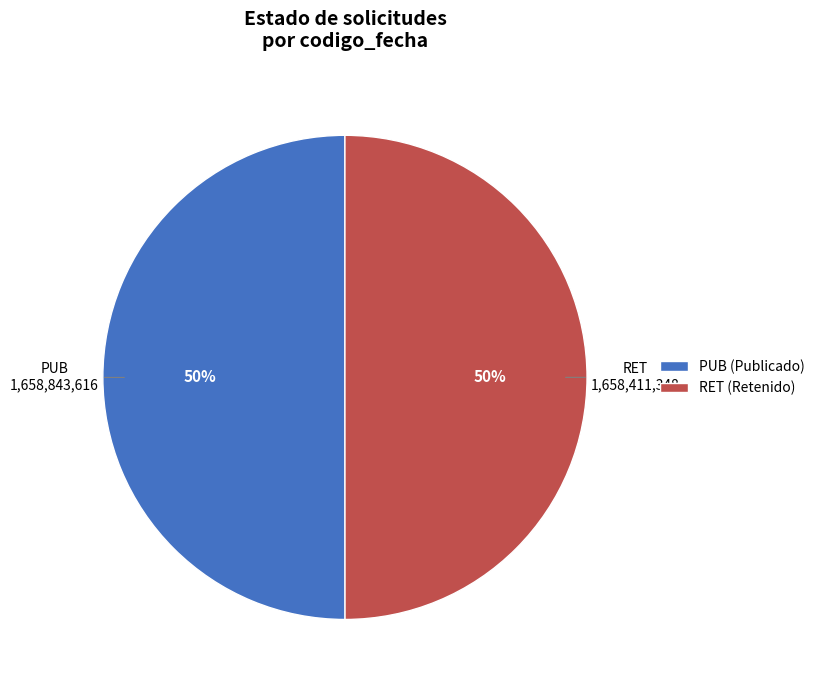

To the nearest percent, what is the combined percentage of RET and PUB?

100%